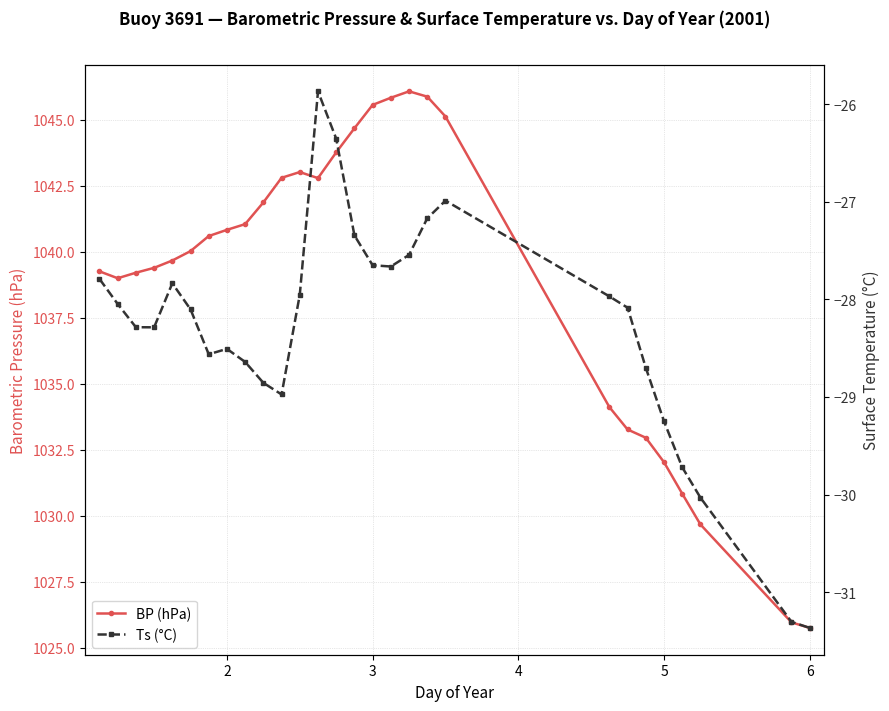

What is the value of the Ts (°C) point at the 24th from the left?

-29.2